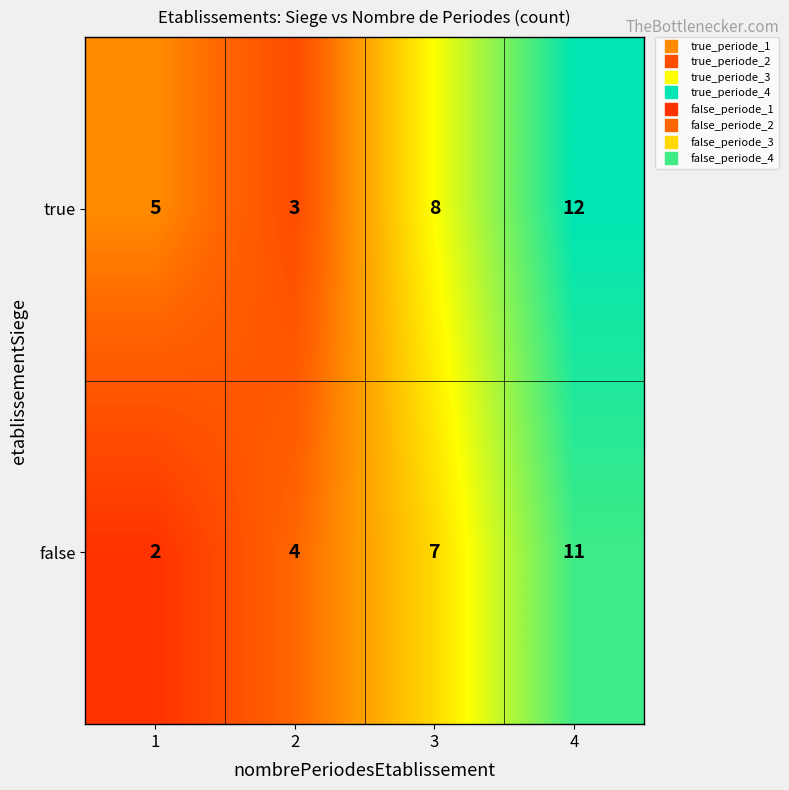

What is the difference between the highest and lowest values at 1?

3